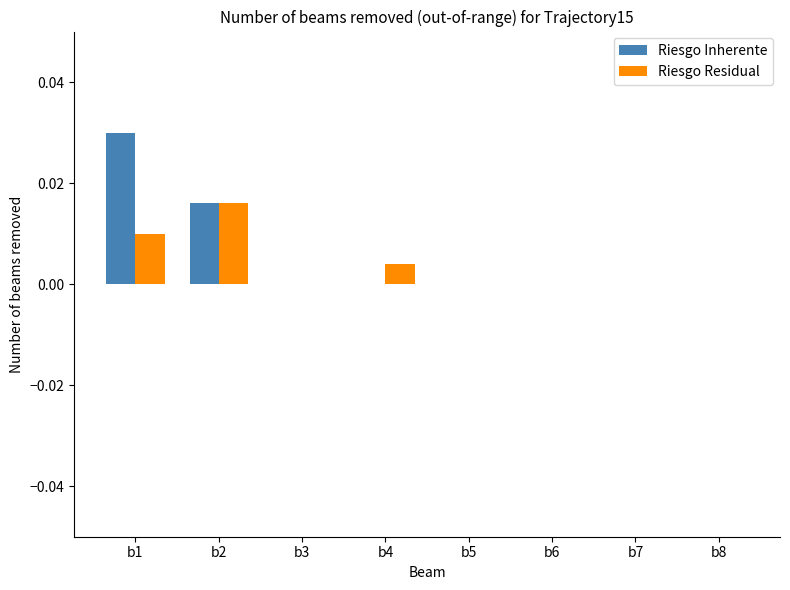

Is the value of Riesgo Residual at b1 greater than the value of Riesgo Inherente at b2?

No